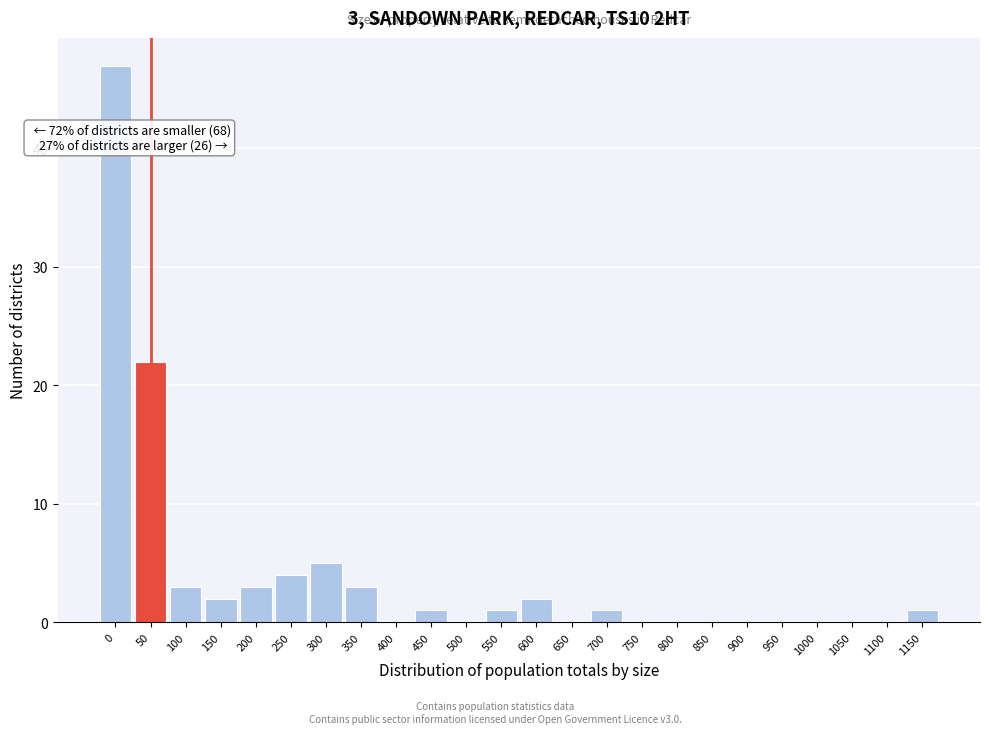

Reading left to right, what are all the values shown in this chart?

0=47	50=22	100=3	150=2	200=3	250=4	300=5	350=3	400=0	450=1	500=0	550=1	600=2	650=0	700=1	750=0	800=0	850=0	900=0	950=0	1000=0	1050=0	1100=0	1150=1